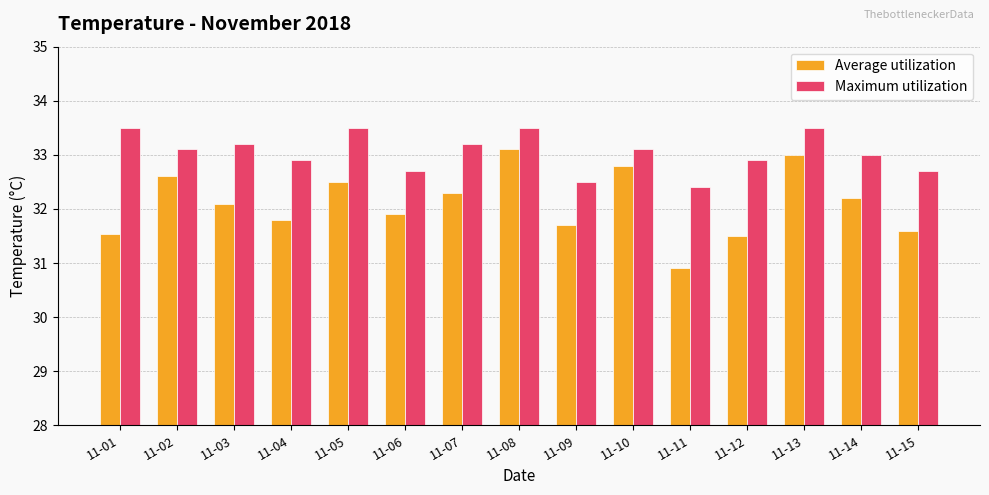

What is the approximate value of Maximum utilization at 11-06?

32.7